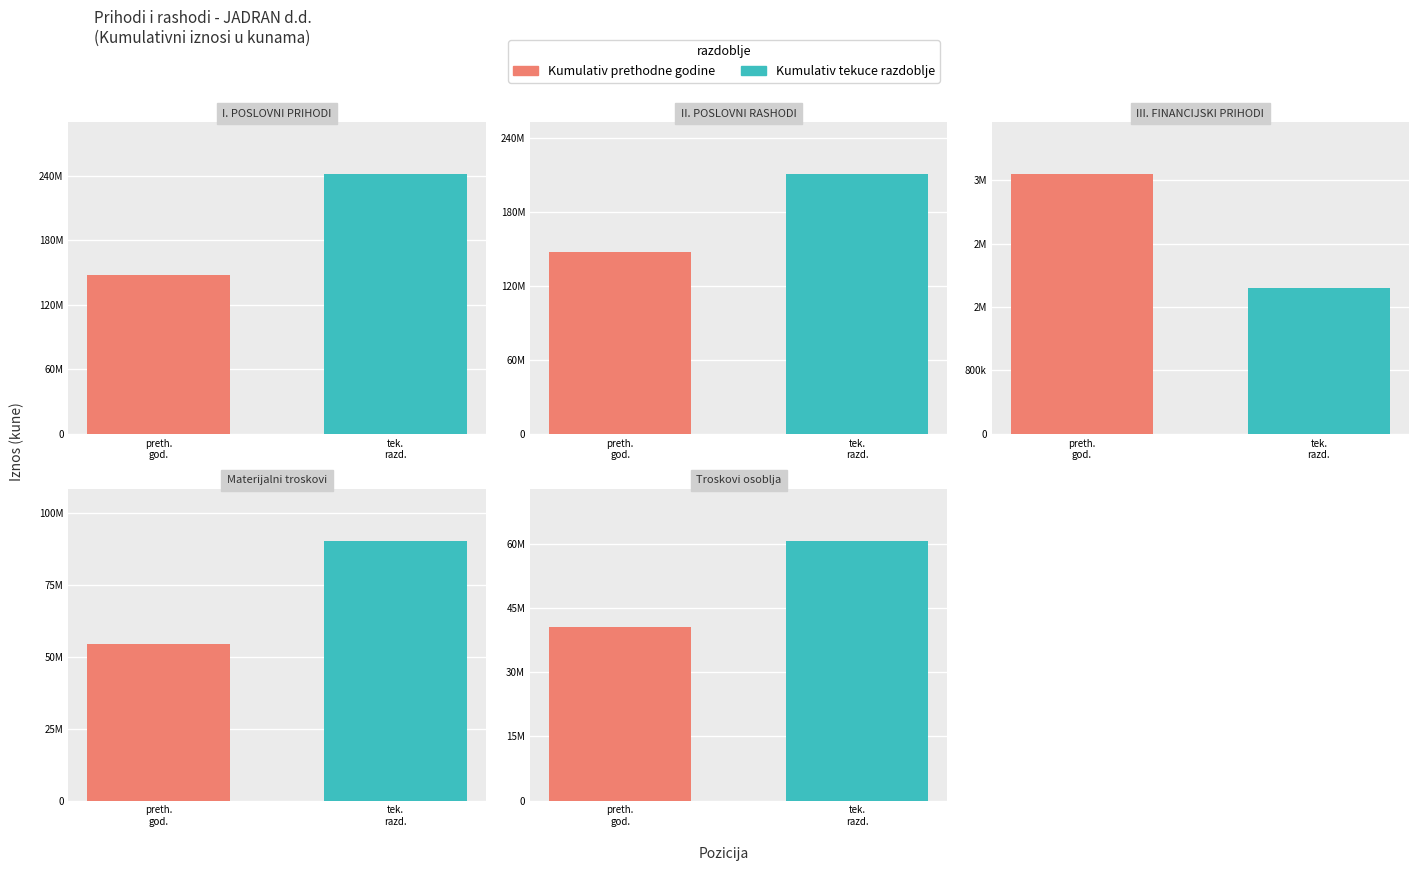

What is the value of the Kumulativ tekuce razdoblje bar at the 1st from the left?

241560526